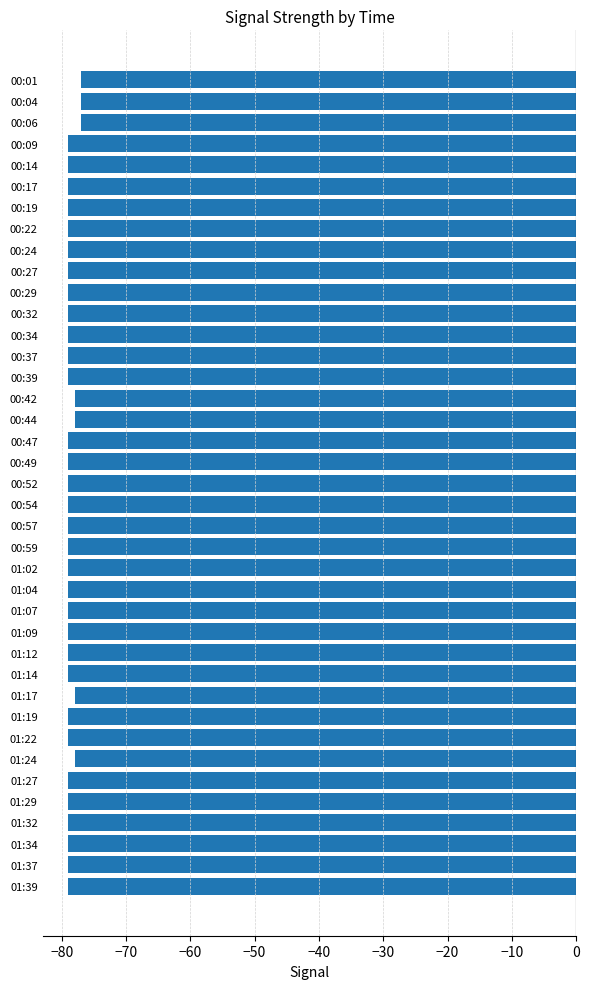

True or false: the data shows -43 at 01:29.

False